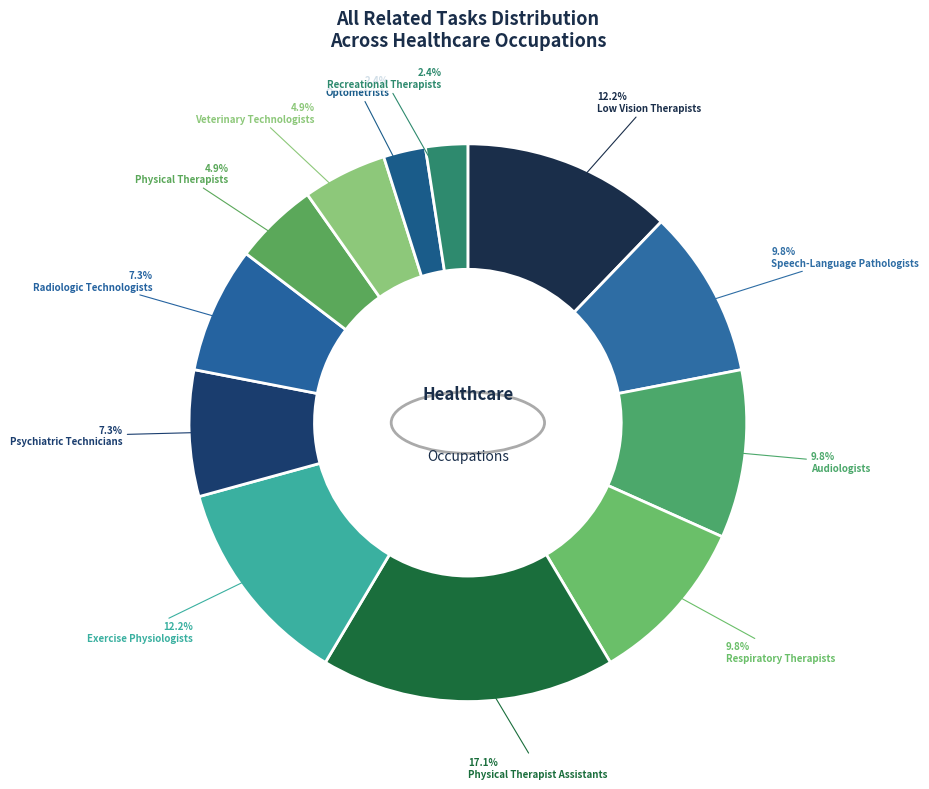

To the nearest percent, what is the combined percentage of Respiratory Therapists and Exercise Physiologists?

22%